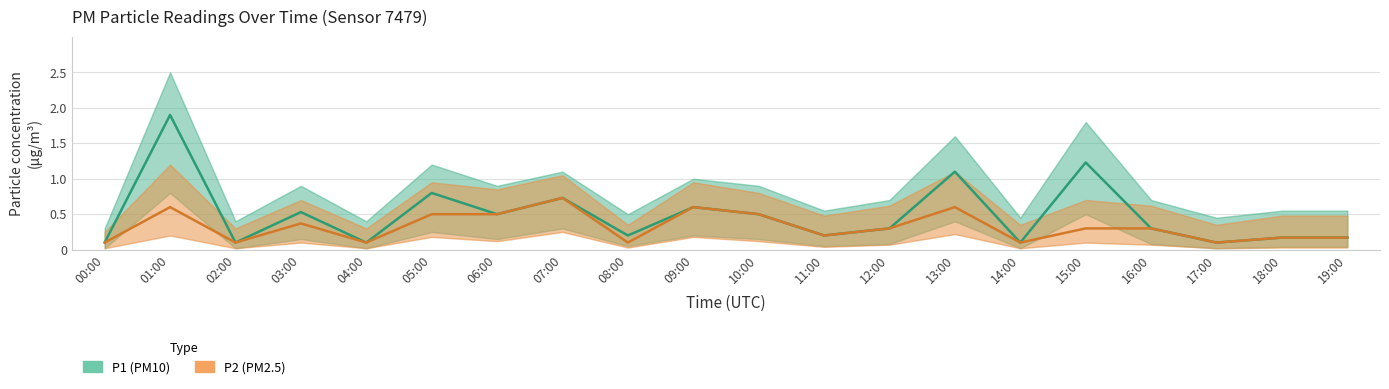

Rank the series by their average value, from highest to lowest.

P1 (PM10), P2 (PM2.5)